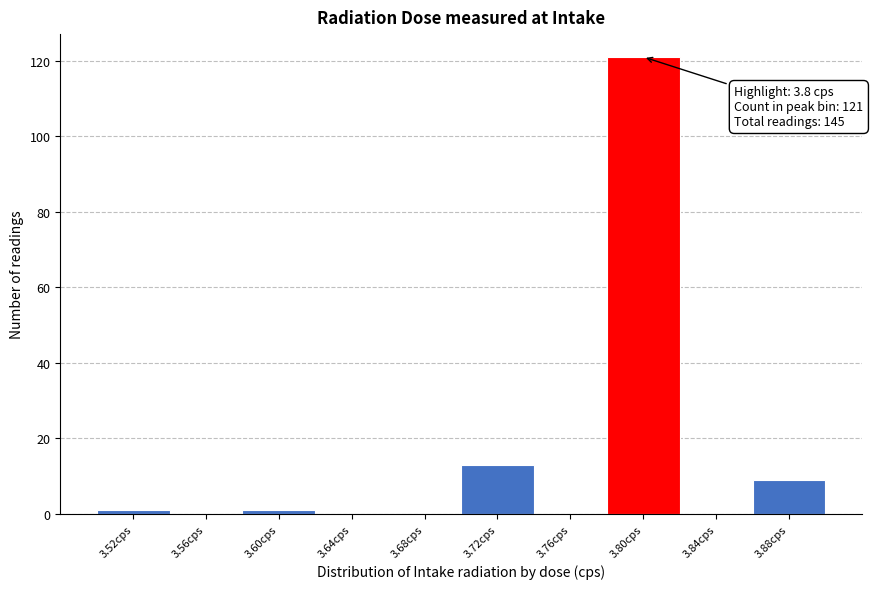

Which range on the x-axis has the tallest bar?

3.78 to 3.82